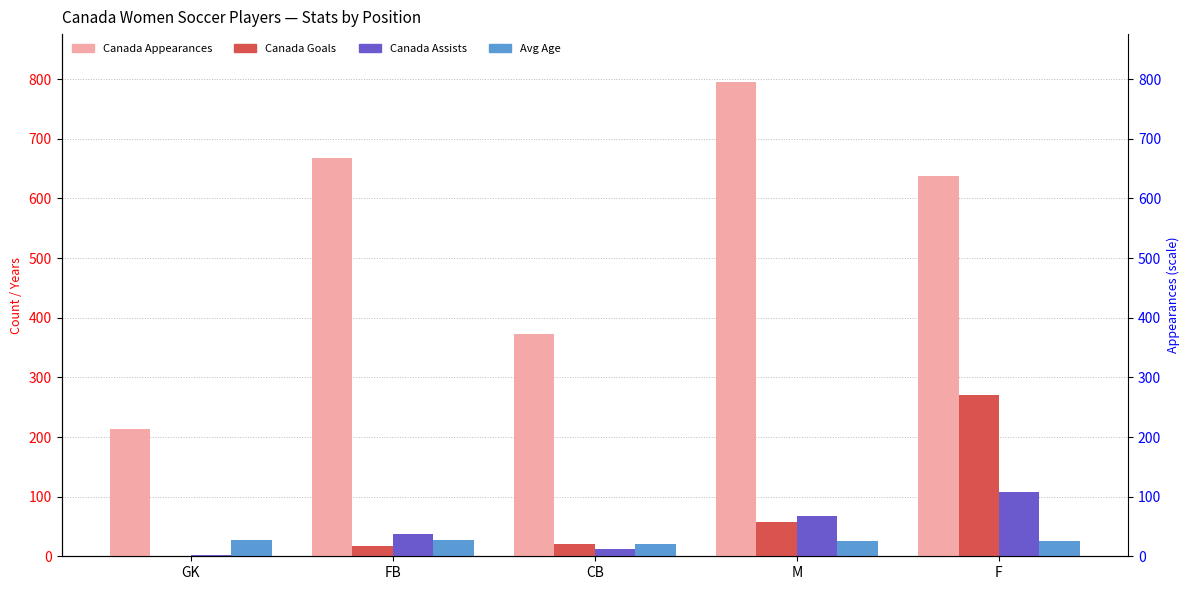

What is the label of the 2nd bar from the left?

FB